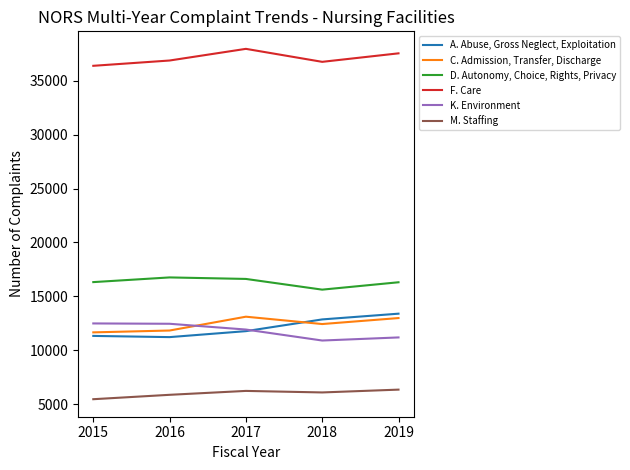

At how many categories does at least one series exceed 6128?

5